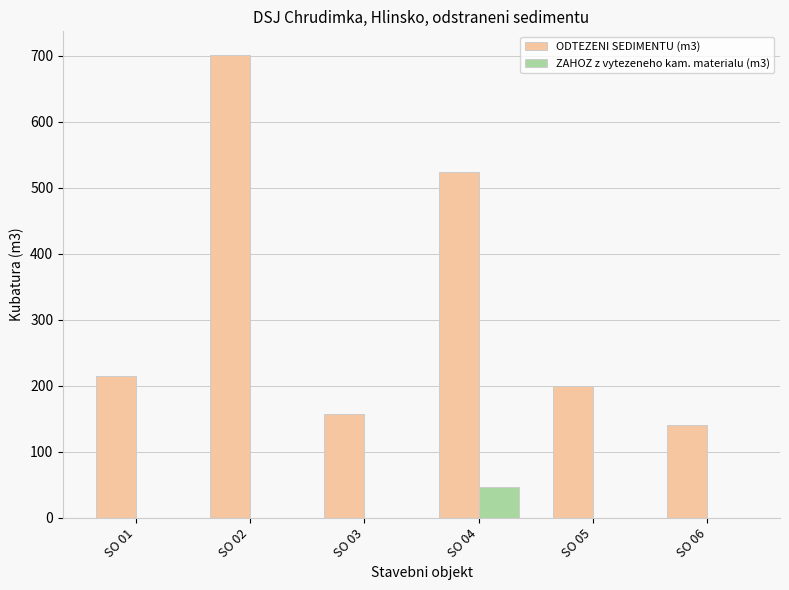

At which label does ZAHOZ z vytezeneho kam. materialu (m3) reach its peak?

SO 04